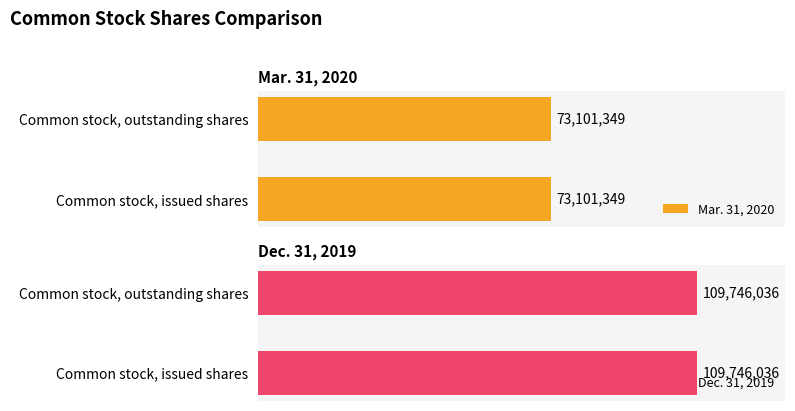

Is it true that Dec. 31, 2019 equals 109746036 at Common stock, issued shares?

True